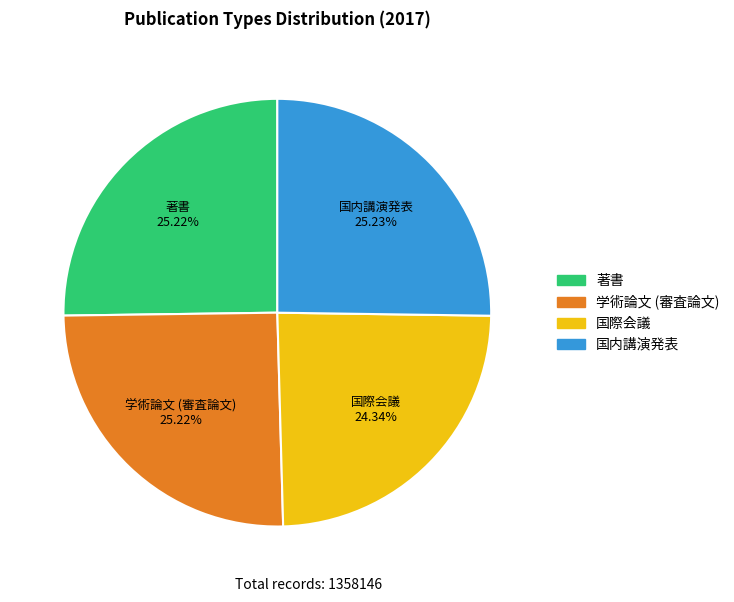

Is 国際会議 the majority of the pie?

No